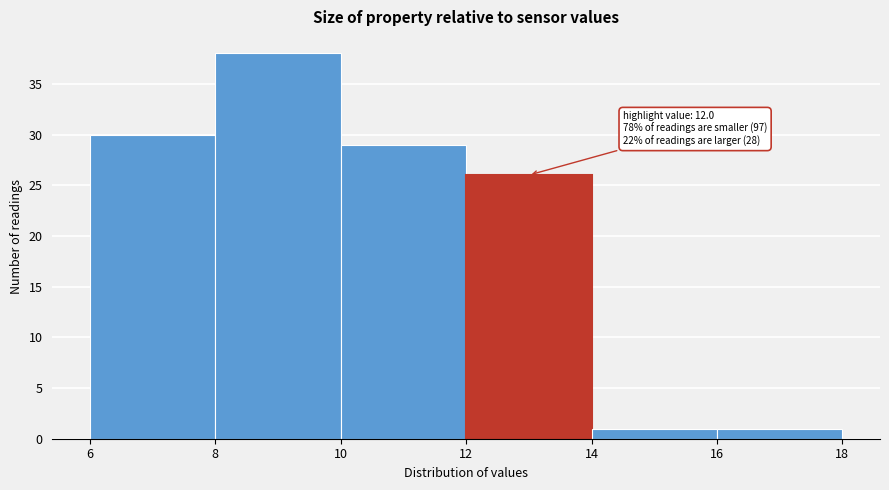

Over which range of the x-axis is the bar tallest?

8 to 10